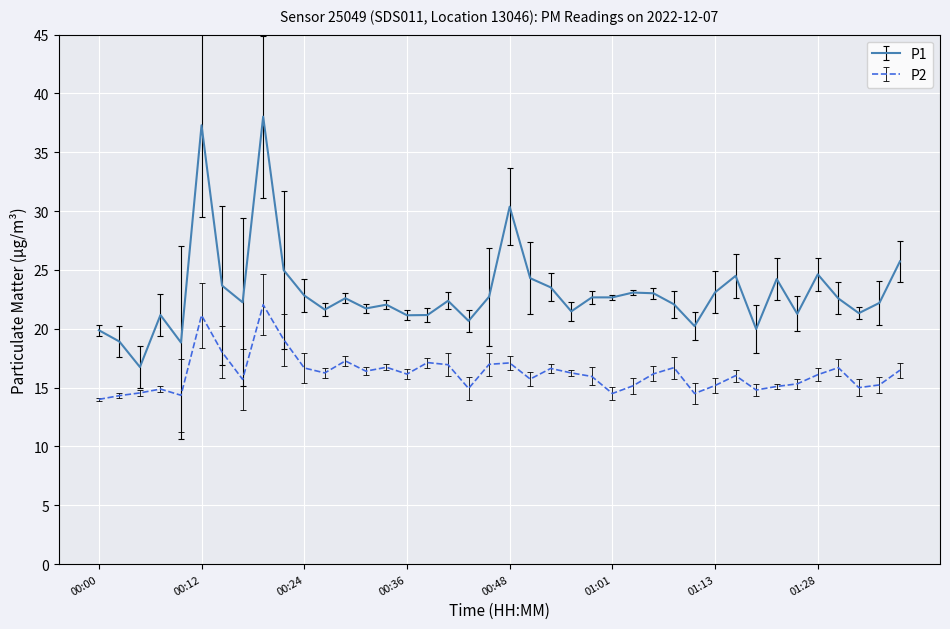

Which series has the largest total across all categories?

P1